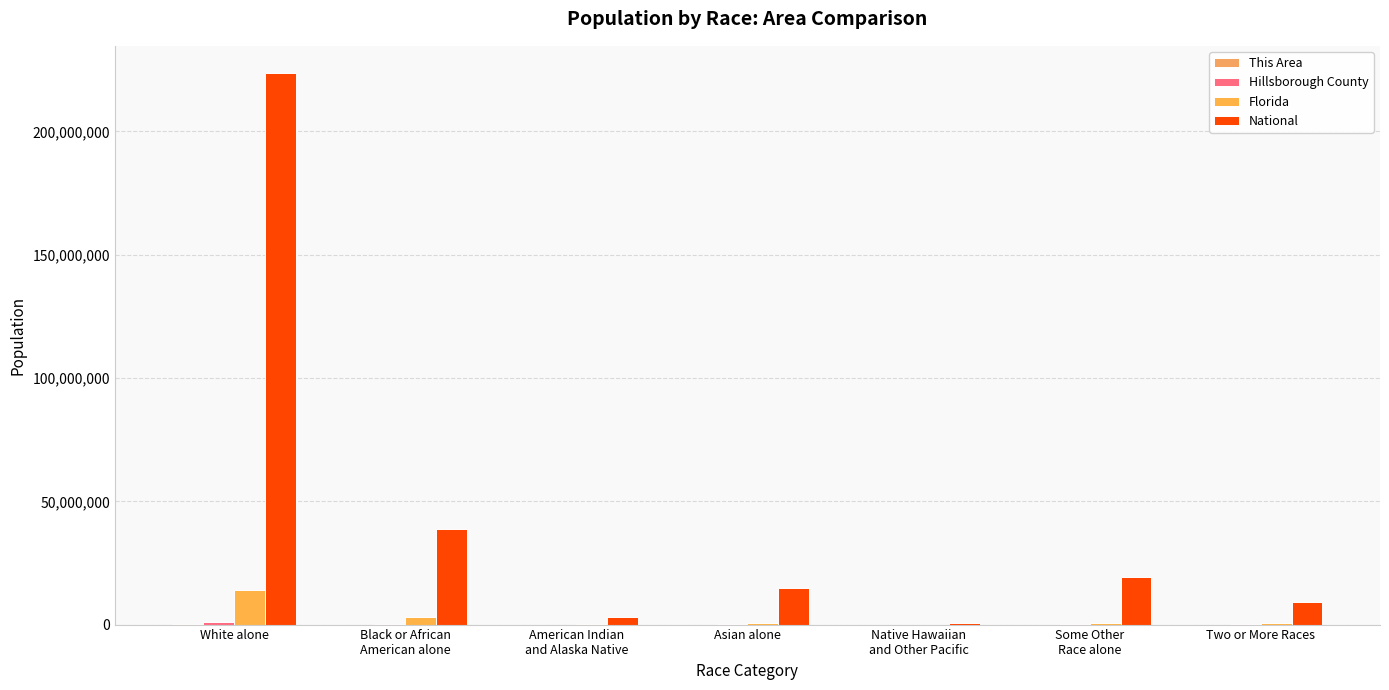

Count the number of data series in this chart.

4